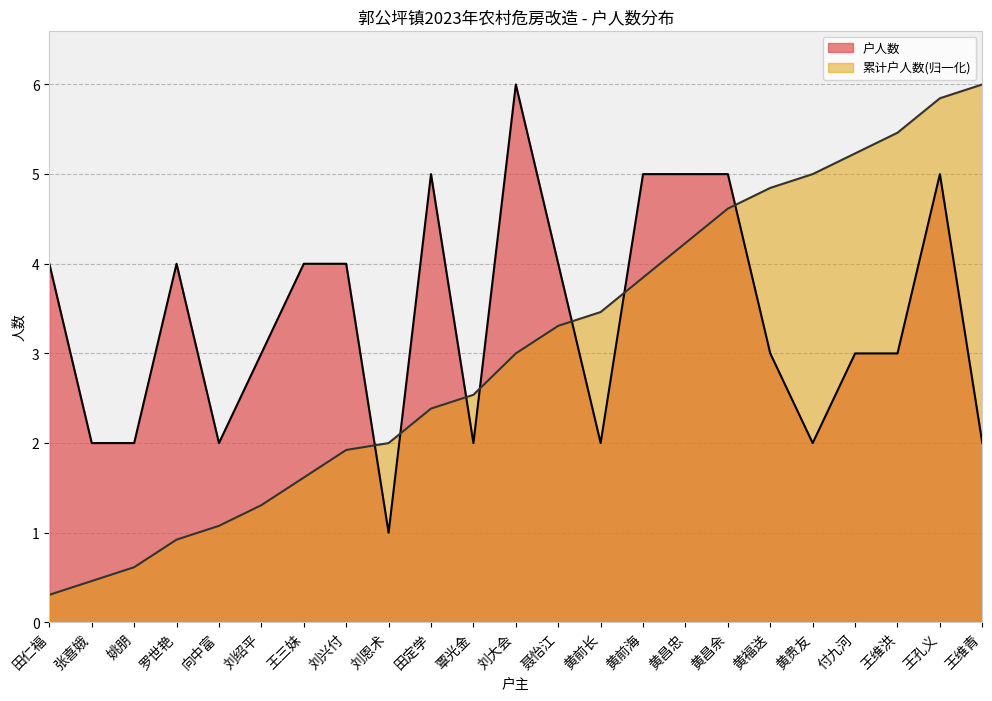

Between which two adjacent categories do 户人数 and 累计户人数 first intersect?

刘兴付 and 刘恩术